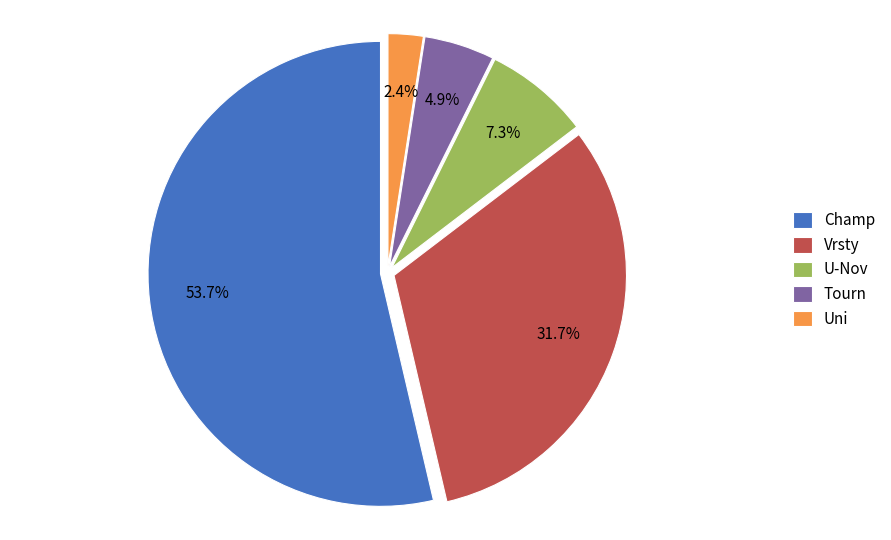

What percentage is NOT represented by U-Nov?

92.7%